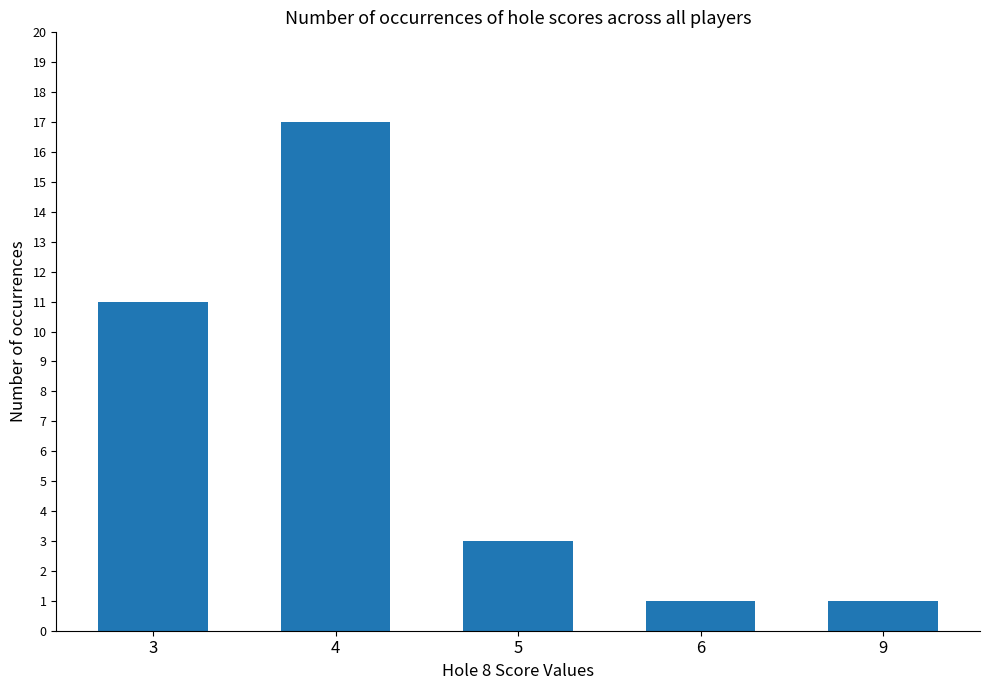

Which category has the highest value across all series?

4